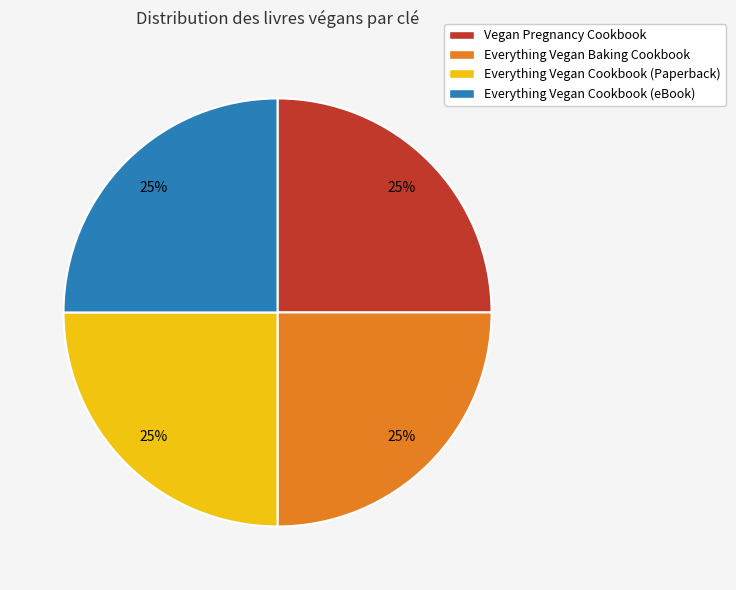

Count the number of slices in the pie.

4